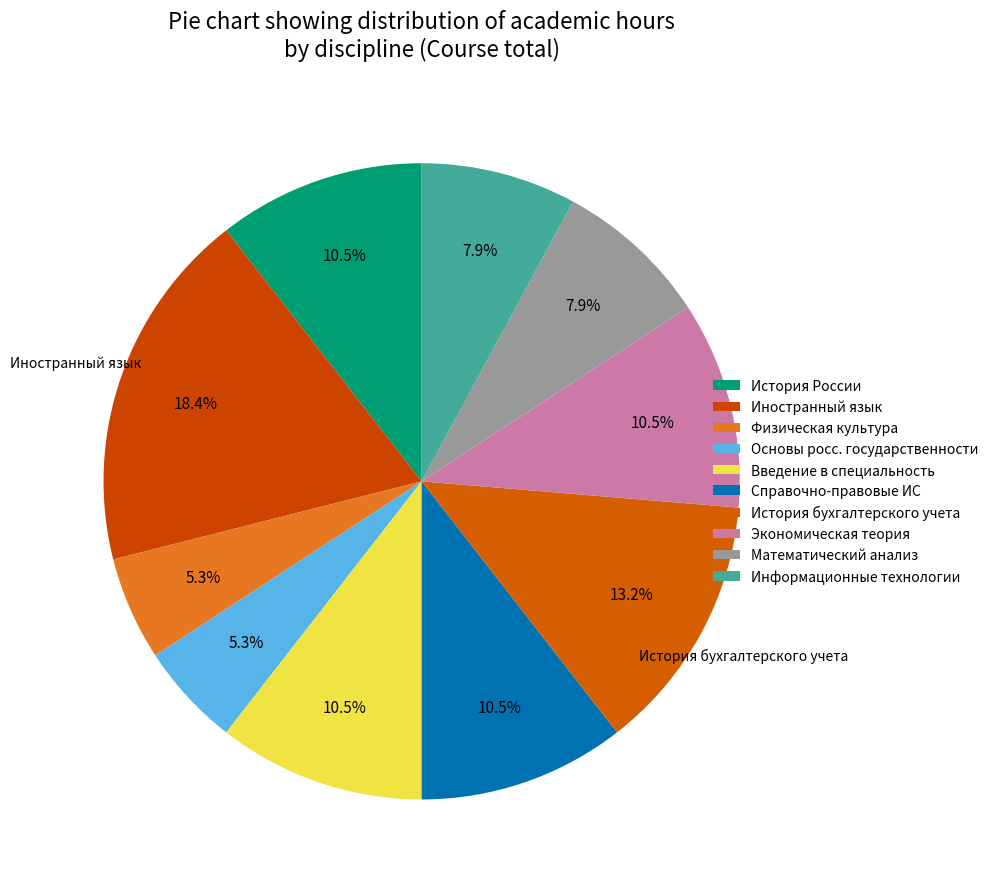

Is there a majority slice in this chart?

No